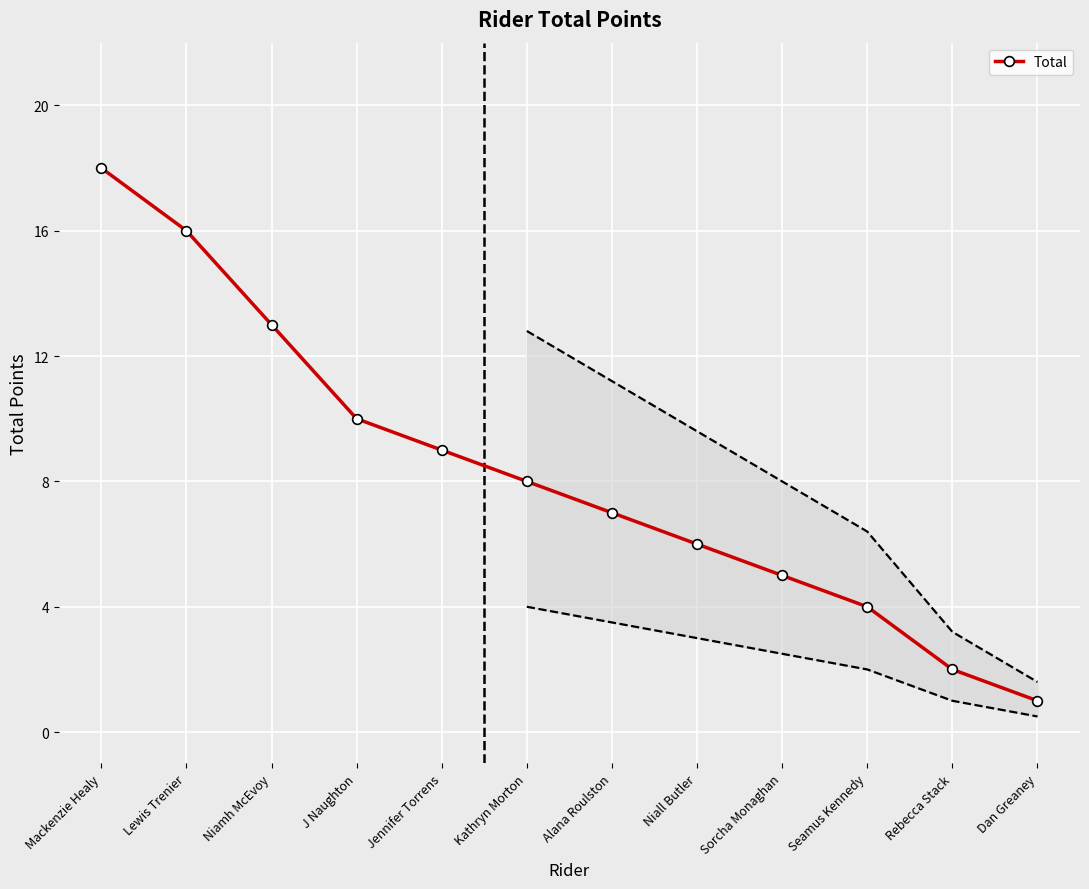

True or false: there are more than 2 points higher than both neighbors.

False